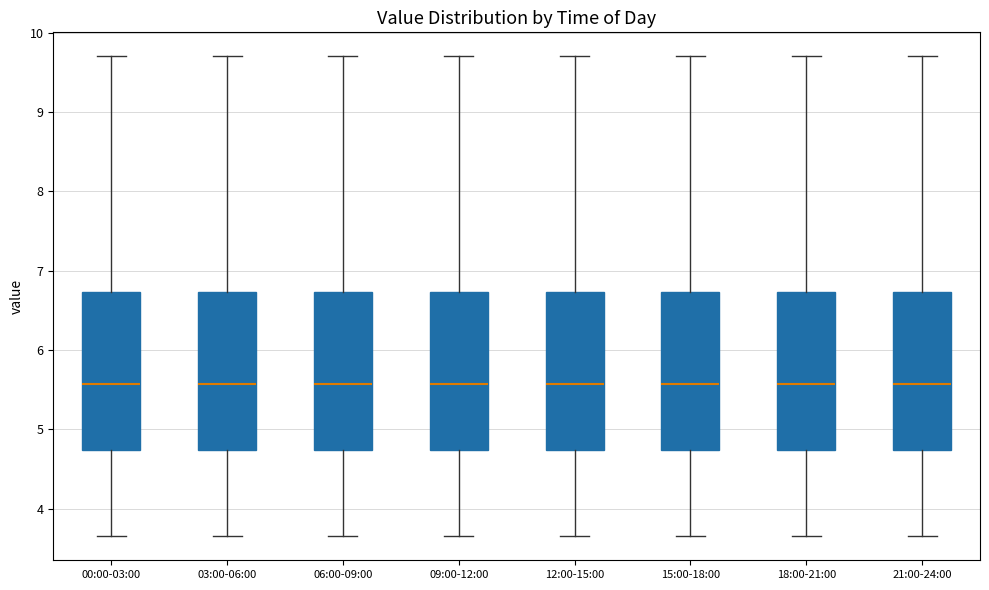

Reading left to right, read every box against the y-axis: the position of its median line, the range the box covers, and the ends of its whiskers. The values are not printed on the chart, so give them approximately, as read against the axis.

00:00-03:00: median 5.6, box 4.7 to 6.7, whiskers 3.7 to 9.7
03:00-06:00: median 5.6, box 4.7 to 6.7, whiskers 3.7 to 9.7
06:00-09:00: median 5.6, box 4.7 to 6.7, whiskers 3.7 to 9.7
09:00-12:00: median 5.6, box 4.7 to 6.7, whiskers 3.7 to 9.7
12:00-15:00: median 5.6, box 4.7 to 6.7, whiskers 3.7 to 9.7
15:00-18:00: median 5.6, box 4.7 to 6.7, whiskers 3.7 to 9.7
18:00-21:00: median 5.6, box 4.7 to 6.7, whiskers 3.7 to 9.7
21:00-24:00: median 5.6, box 4.7 to 6.7, whiskers 3.7 to 9.7